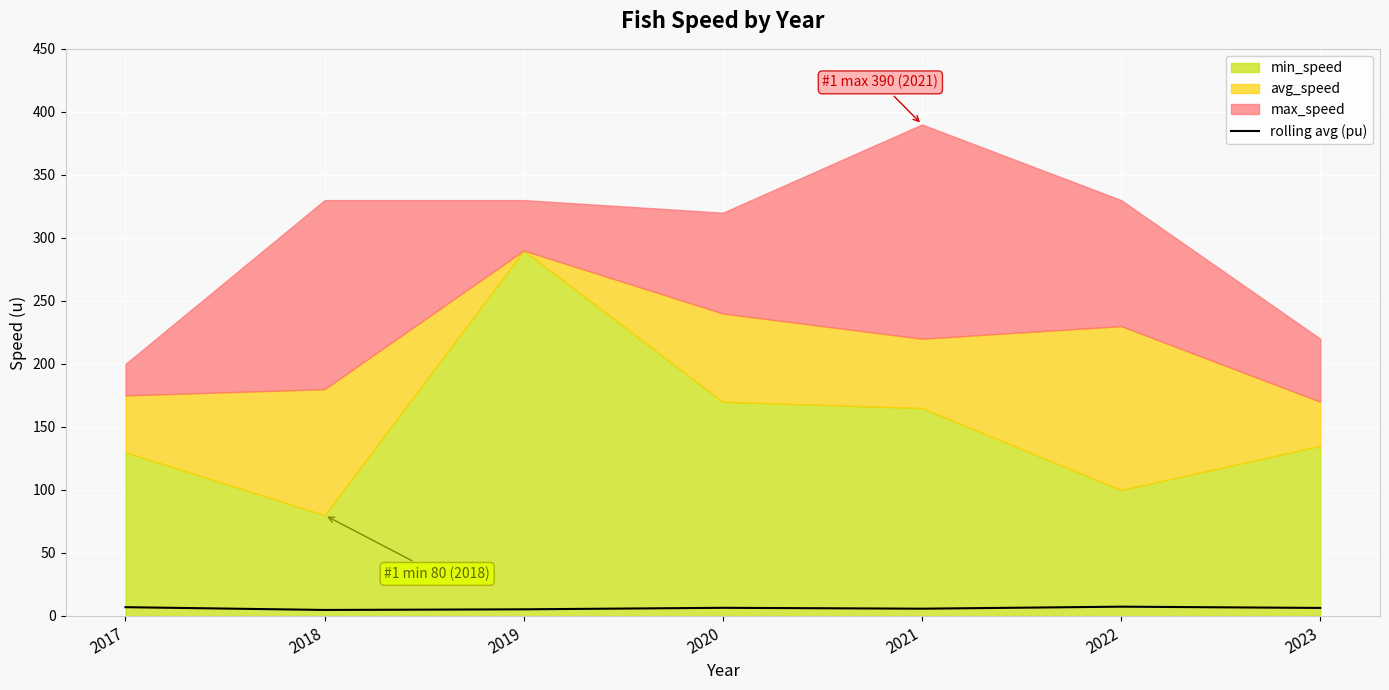

Is it true that rolling avg (pu) equals 6.4 at 2023?

True